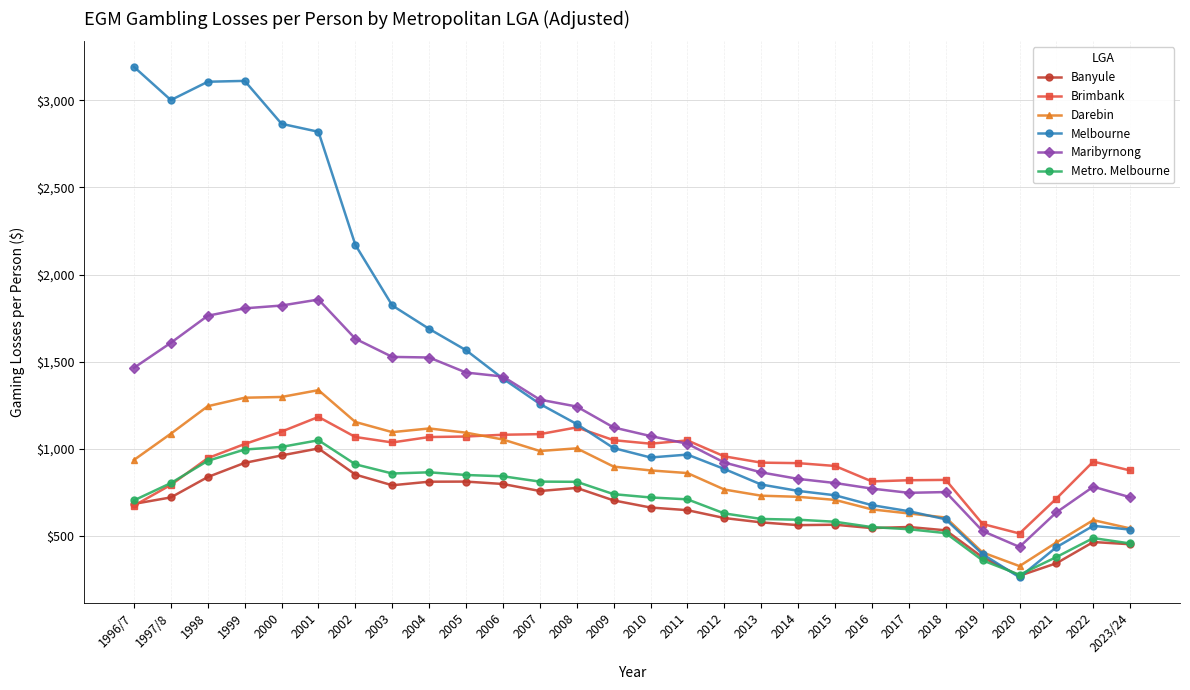

The value of Banyule at 1996/7 is 684.0. True or false?

True